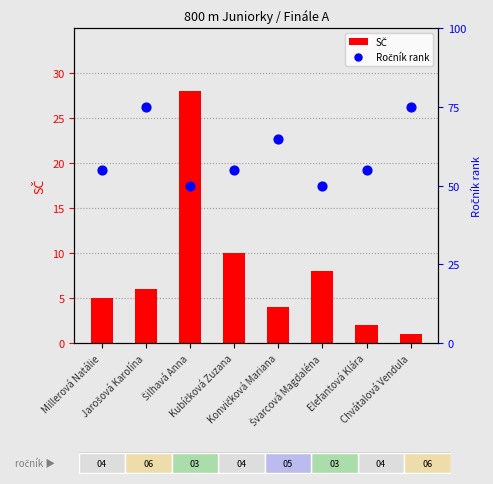

Is the value of SČ at Millerová Natálie greater than the value of Ročník rank at Jarošová Karolína?

No